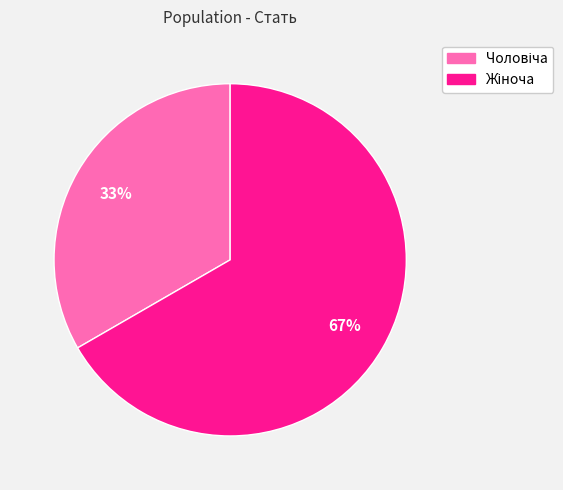

Is there a majority slice in this chart?

Yes